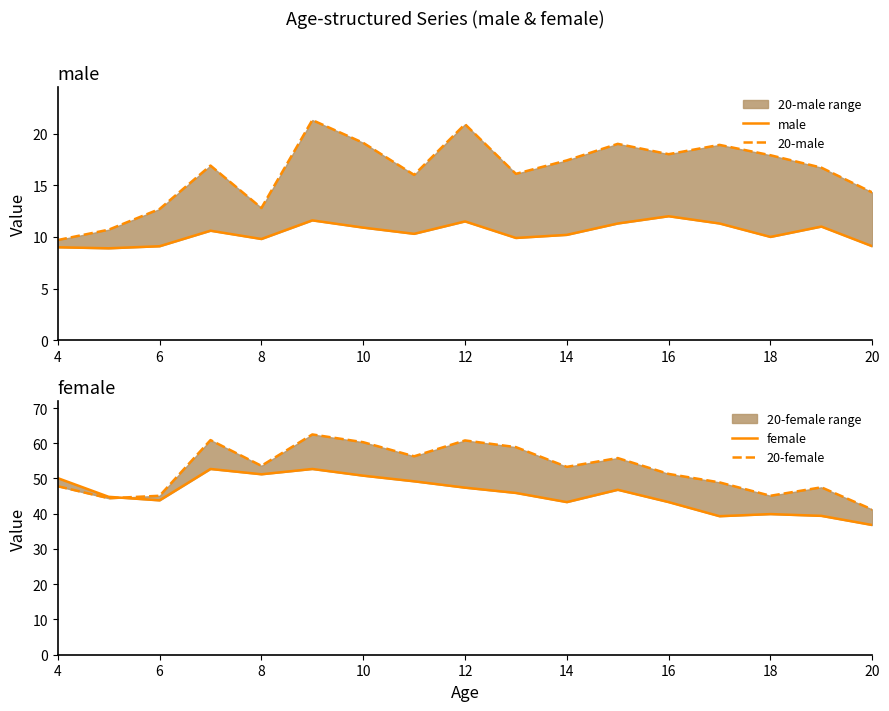

Which series has the widest spread of values?

20-female